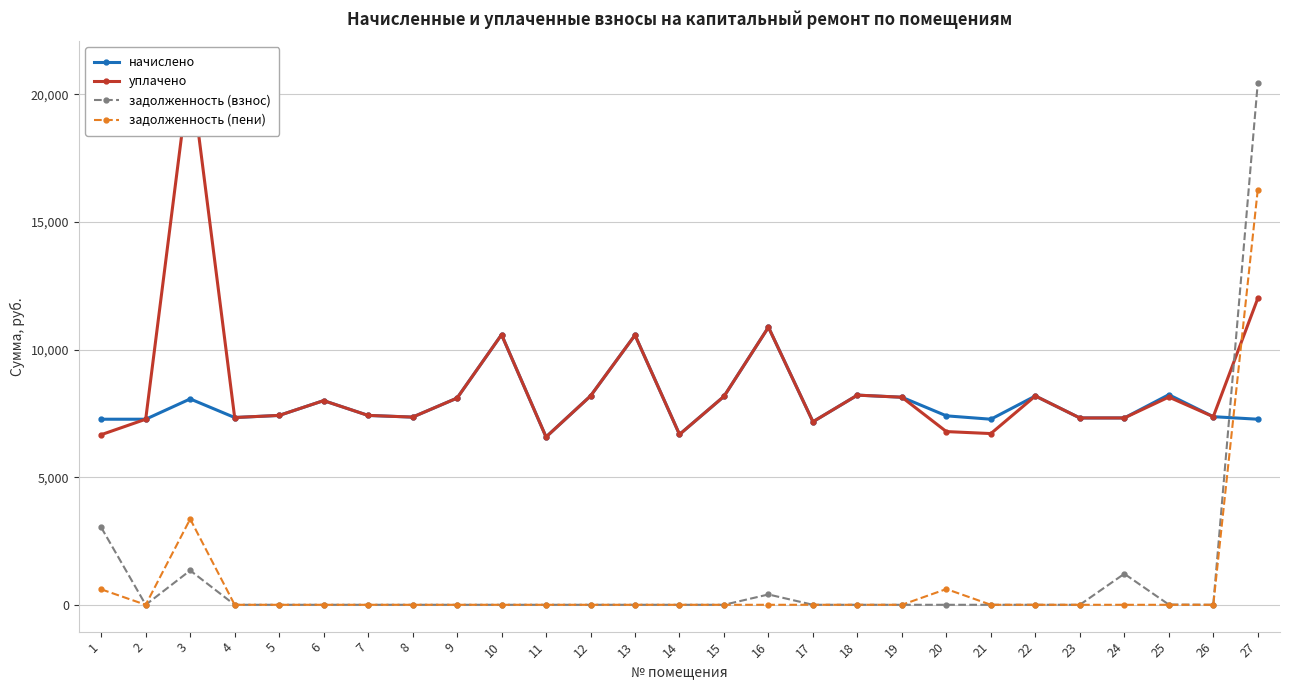

Which series has the largest total across all categories?

уплачено